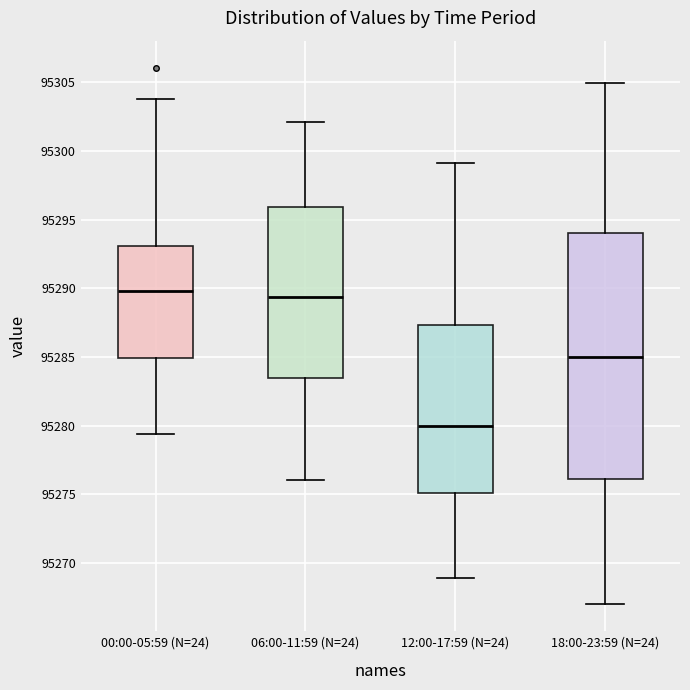

Reading left to right, transcribe this box plot: for each box, give where its median line is, the range the box spans, and where its two whiskers end, as read against the y-axis. The values are not printed on the chart, so give them approximately, as read against the axis.

00:00-05:59 (N=24): median 95290.0, box 95285.0 to 95293.0, whiskers 95279.5 to 95303.5
06:00-11:59 (N=24): median 95289.5, box 95283.5 to 95296.0, whiskers 95276.0 to 95302.0
12:00-17:59 (N=24): median 95280.0, box 95275.0 to 95287.5, whiskers 95269.0 to 95299.0
18:00-23:59 (N=24): median 95285.0, box 95276.0 to 95294.0, whiskers 95267.0 to 95305.0